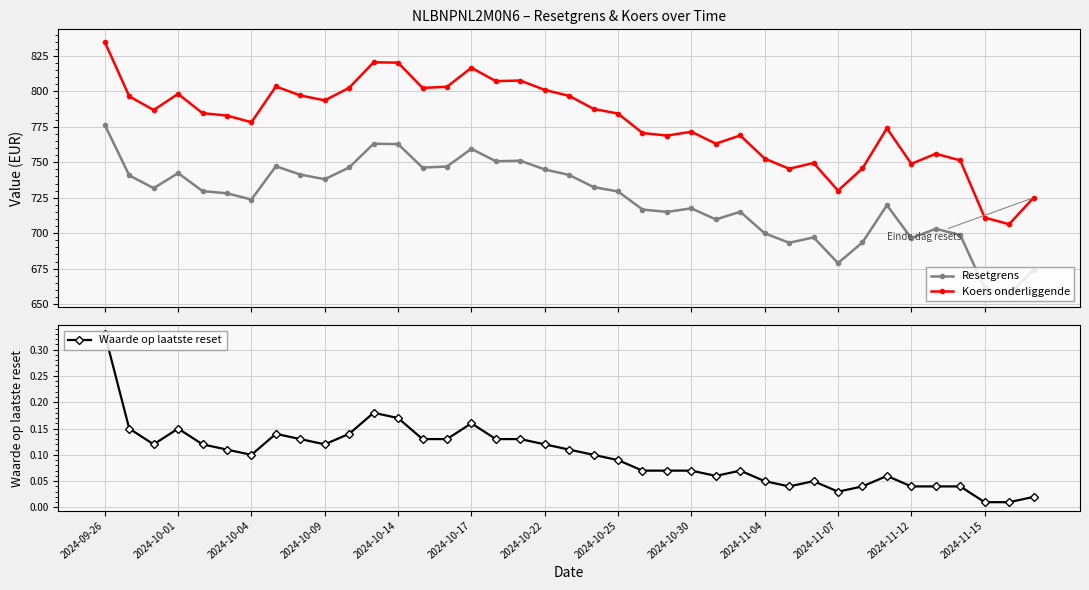

At which category is the sum across all series the highest?

2024-09-26